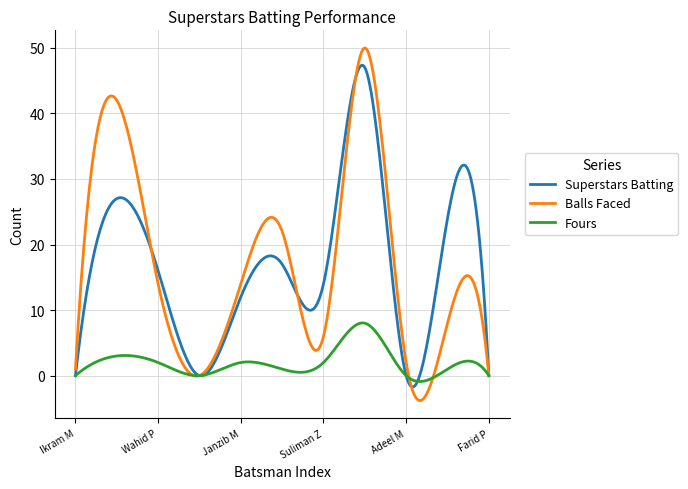

What is the lowest value of the Balls Faced series?

-3.8